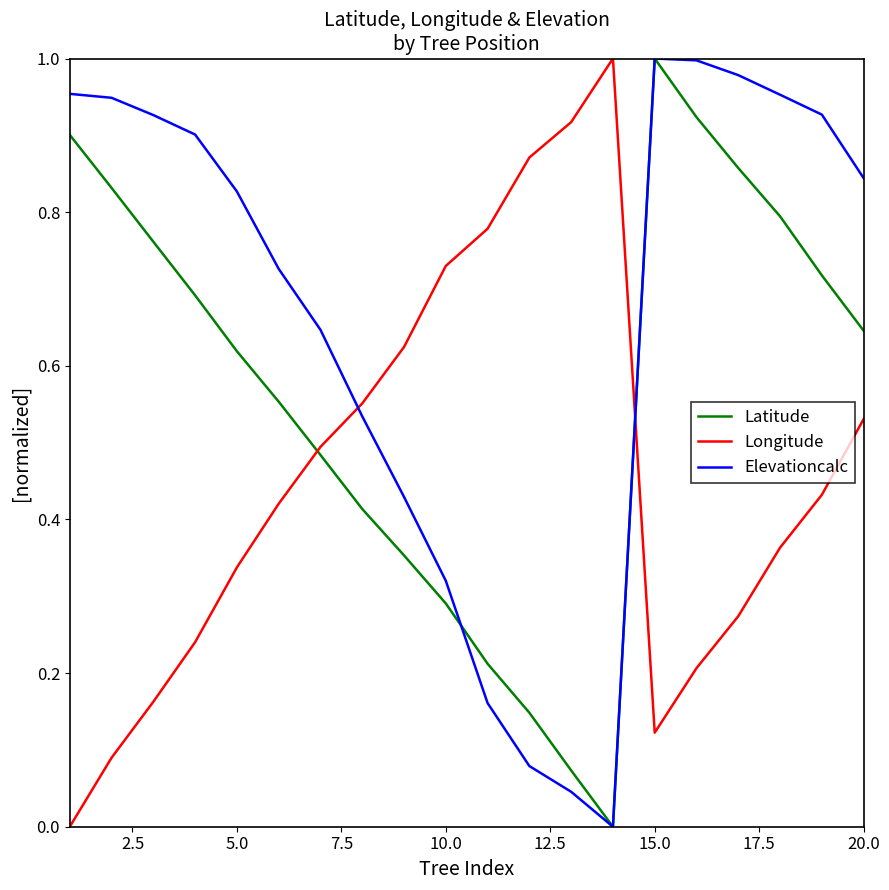

List the series in order of their overall mean, lowest first.

Longitude, Latitude, Elevationcalc